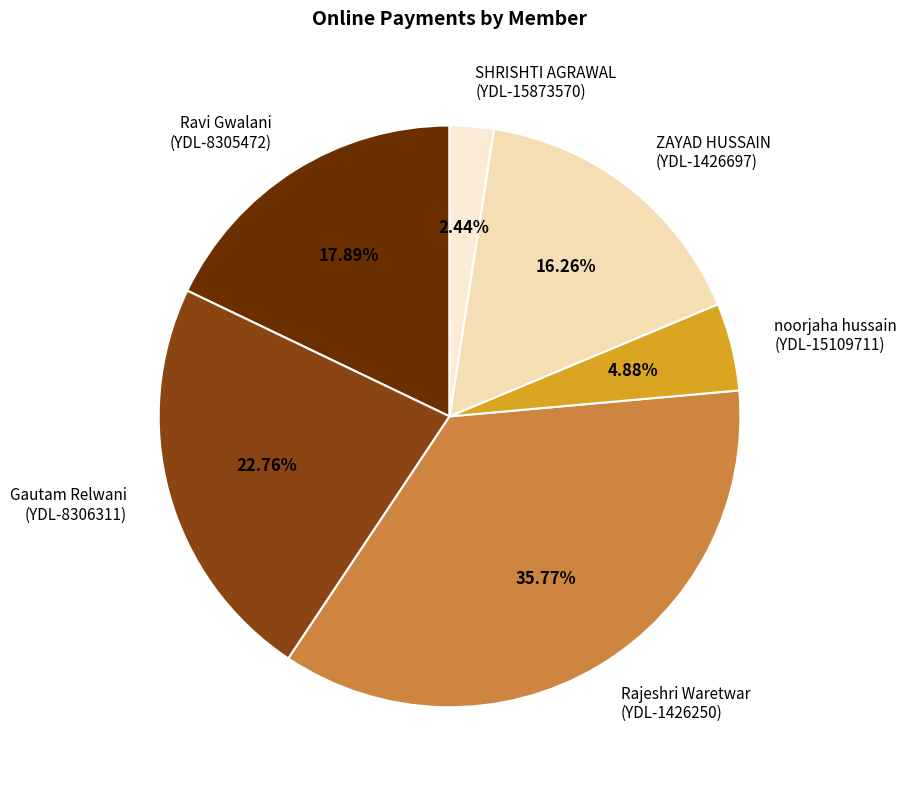

Does SHRISHTI AGRAWAL (YDL-15873570) represent more than half of the total?

No